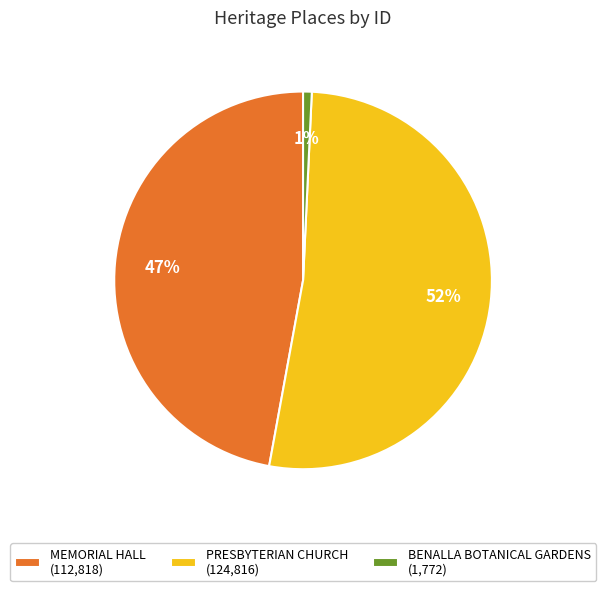

To the nearest percent, what is the difference between the MEMORIAL HALL (112,818) and PRESBYTERIAN CHURCH (124,816) slice percentages?

5%